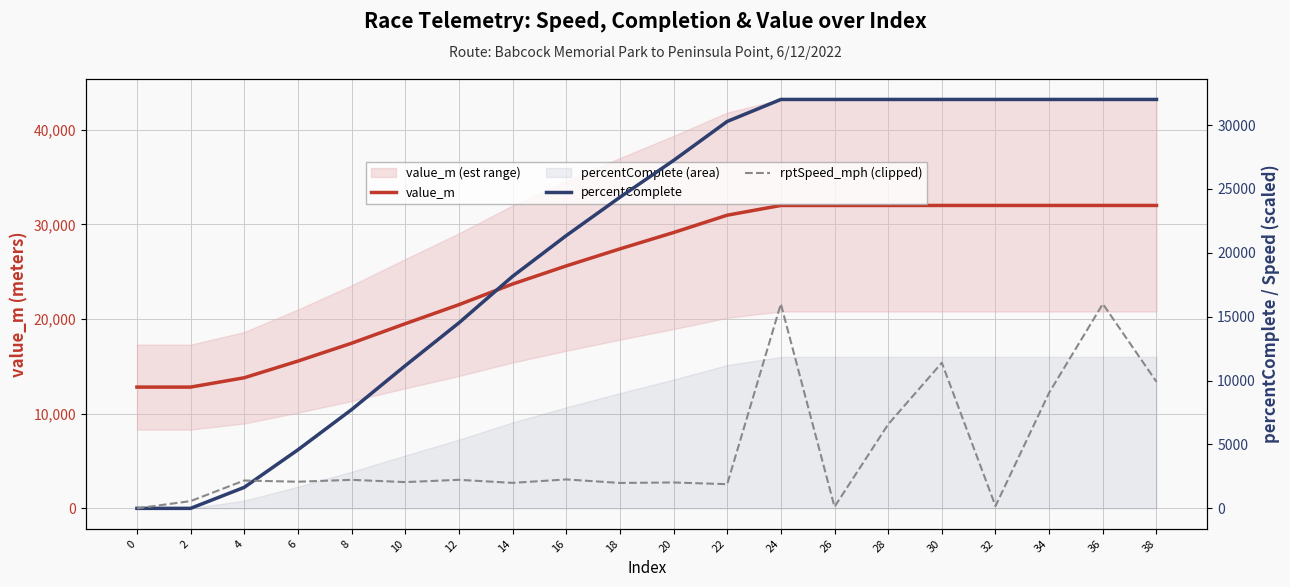

At which category is the sum across all series the highest?

24